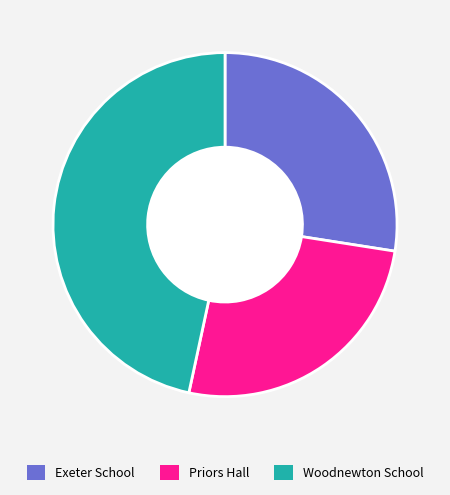

Which has a higher value, Exeter School or Priors Hall?

Exeter School